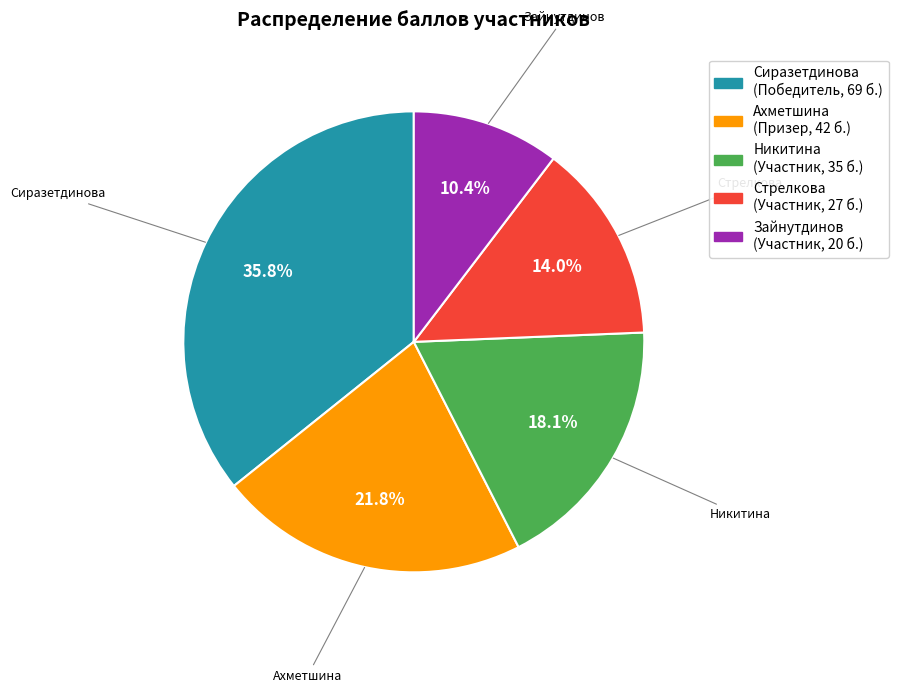

Which has a higher value, Ахметшина (Призер, 42 б.) or Никитина (Участник, 35 б.)?

Ахметшина (Призер, 42 б.)